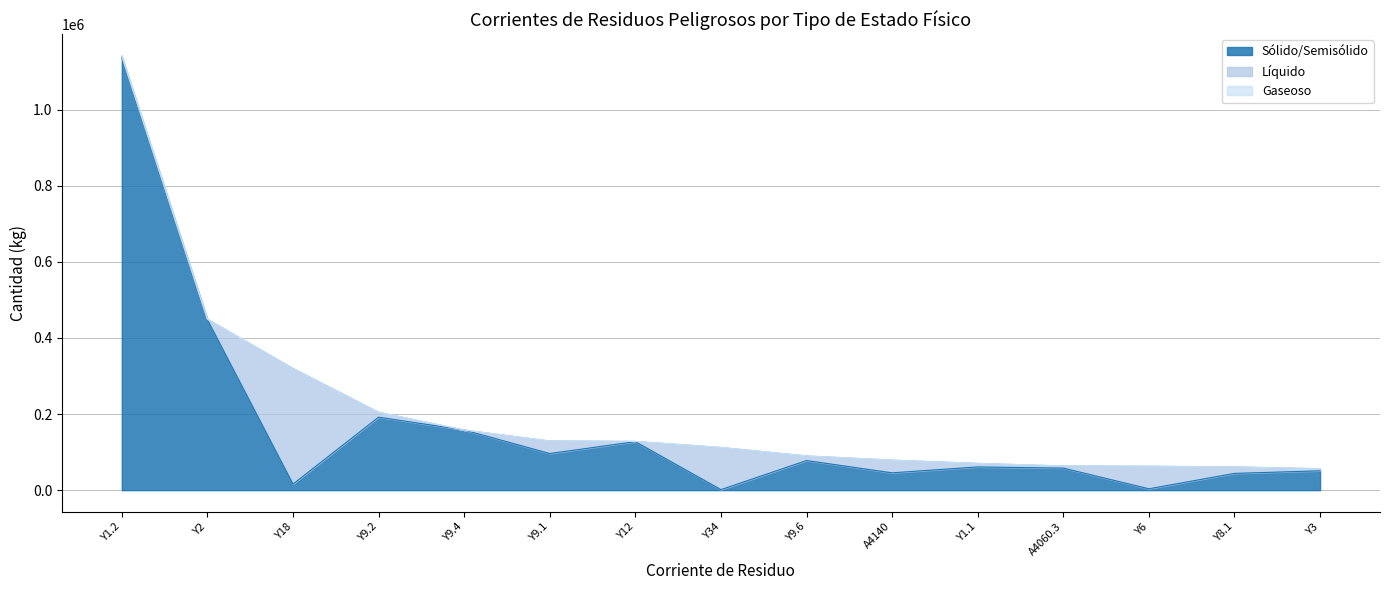

What value does the Sólido/Semisólido series have at Y9.4?

158060.1